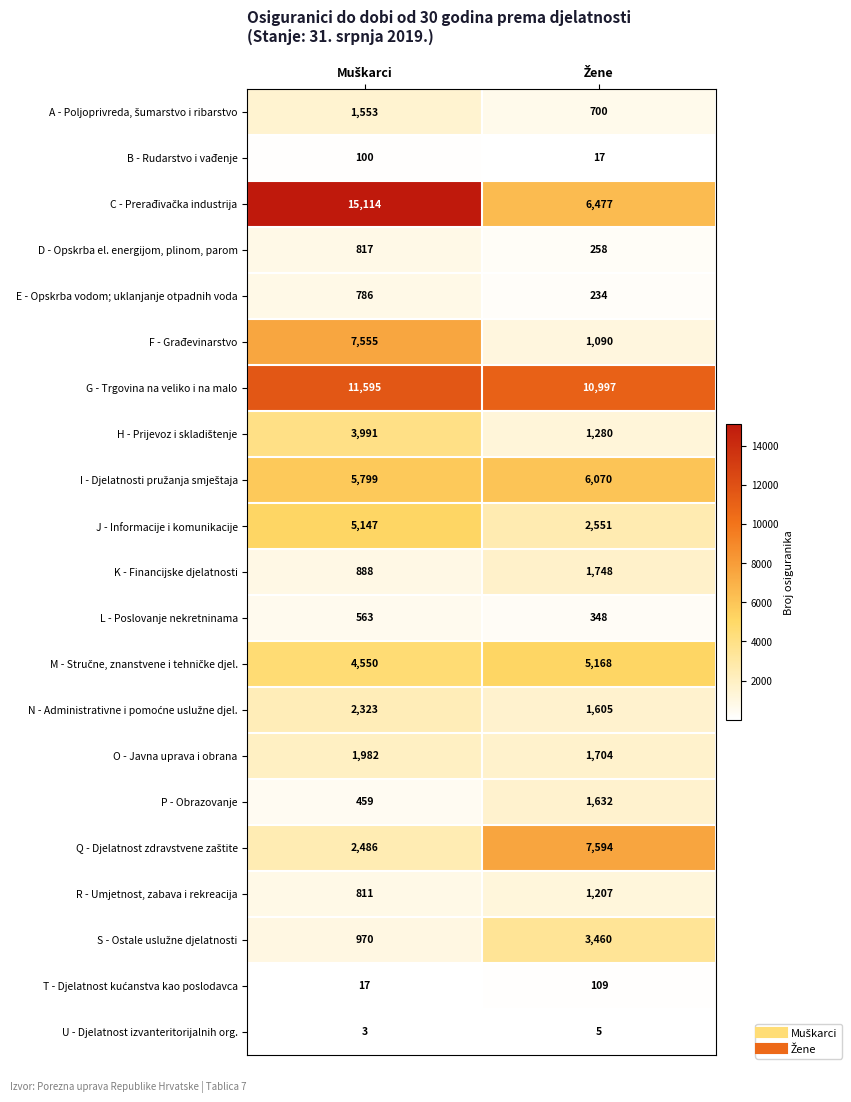

What is the difference between the maximum and minimum values in the D - Opskrba el. energijom, plinom, parom series?

559